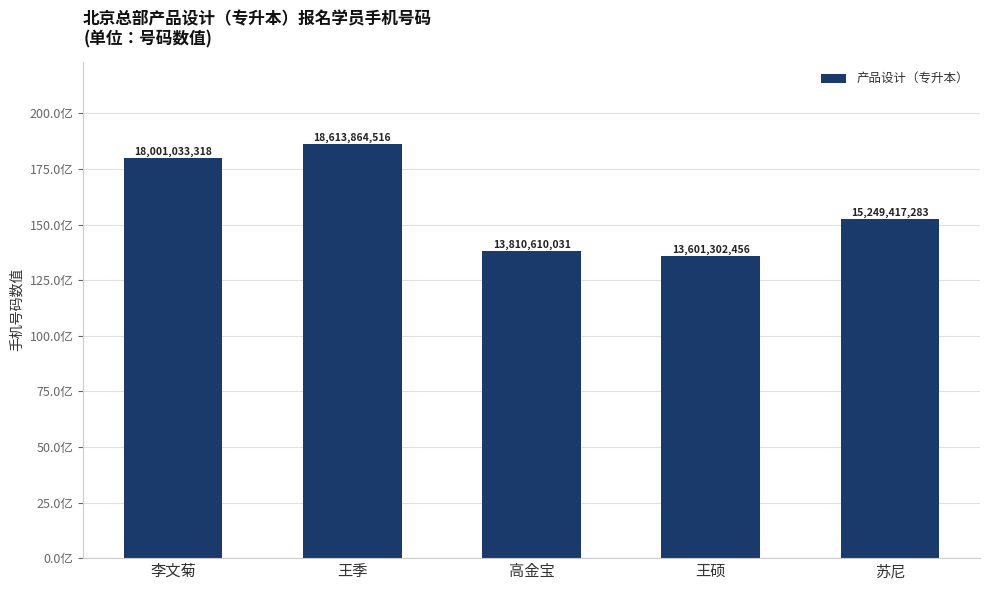

Rank the categories by value from lowest to highest.

王硕, 高金宝, 苏尼, 李文菊, 王季